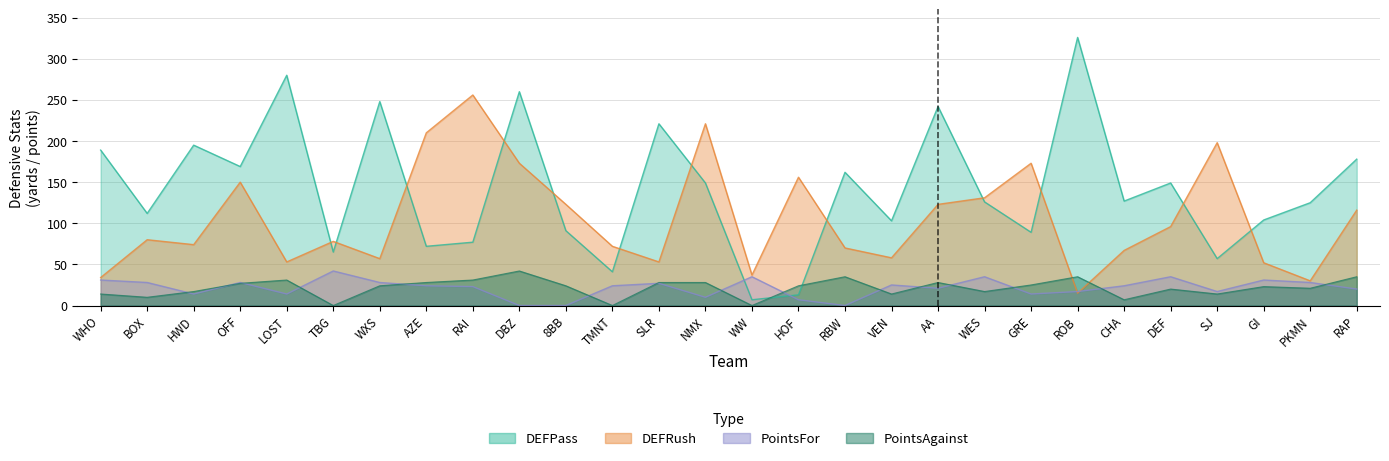

What is the difference between the second highest and minimum values in the DEFRush series?

206